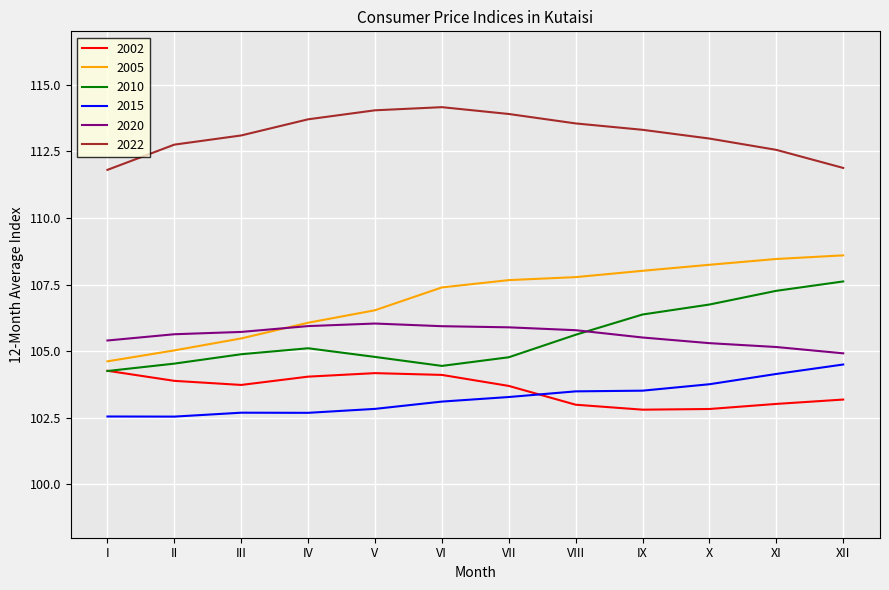

Read the 2022 value at IV.

113.7